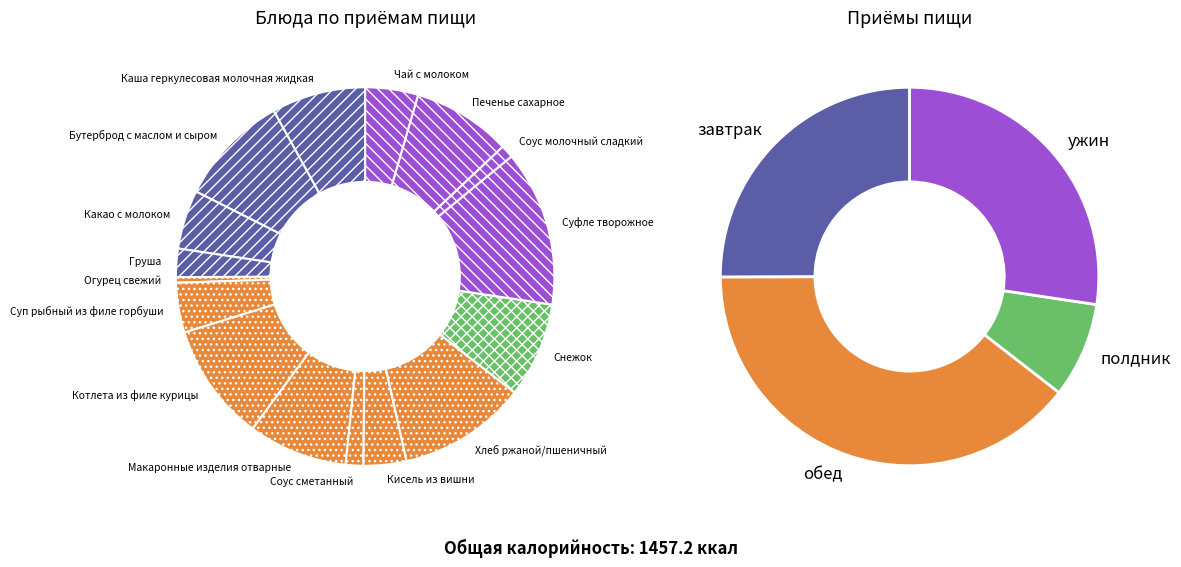

Does Суп рыбный из филе горбуши account for over 50% of the chart?

No